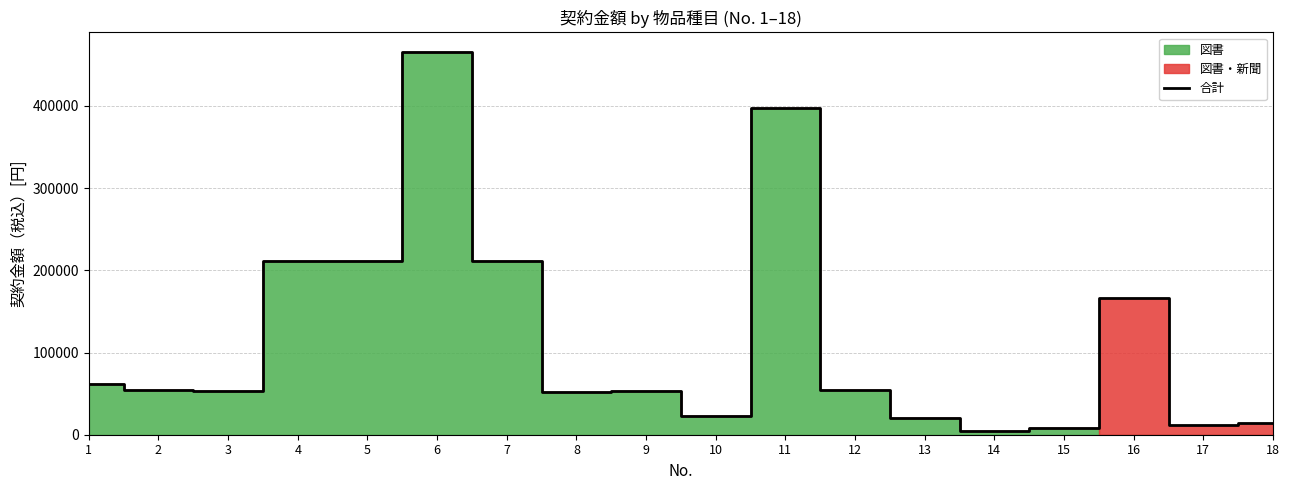

At which category does the chart reach its minimum across all series?

14